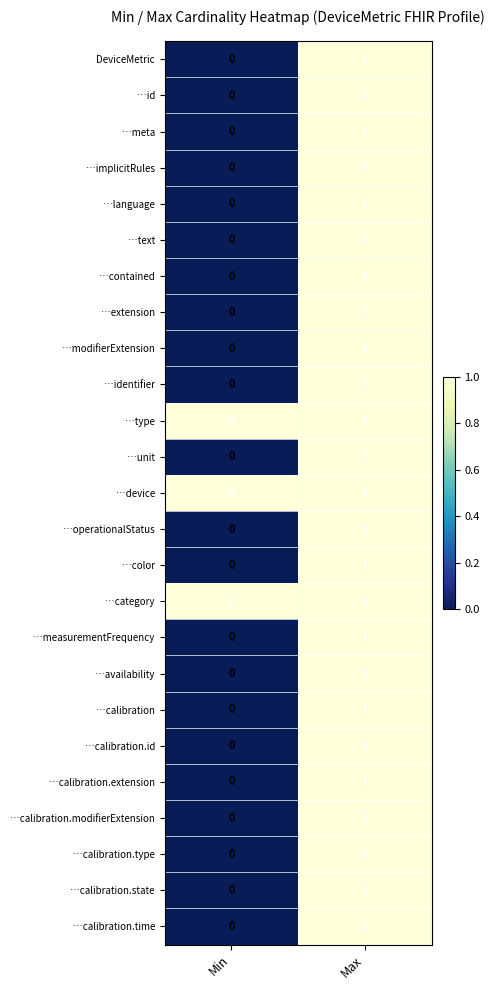

At which category is the sum across all series the highest?

Max